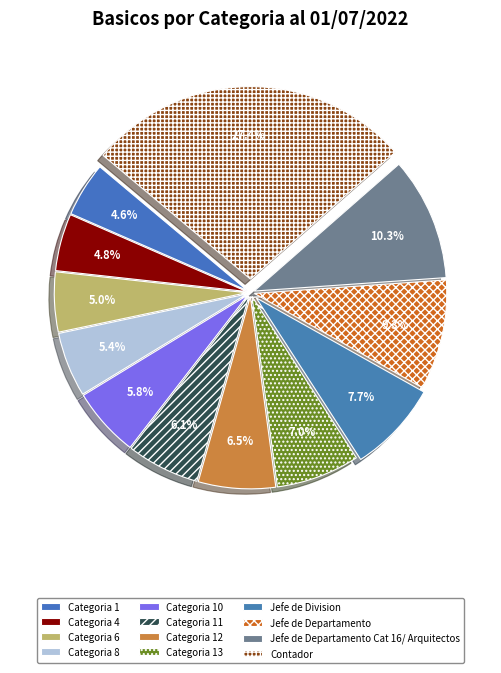

What portion of the pie excludes Categoria 6?

95.0%